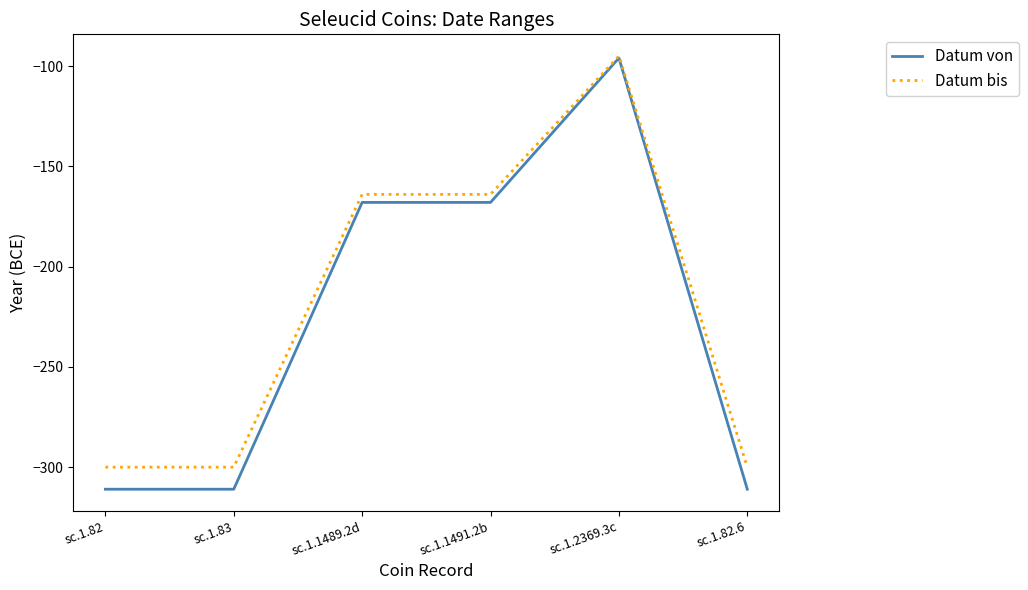

Reading left to right, what are all the values shown in this chart?

Datum von: -311	-311	-168	-168	-96	-311
Datum bis: -300	-300	-164	-164	-95	-300